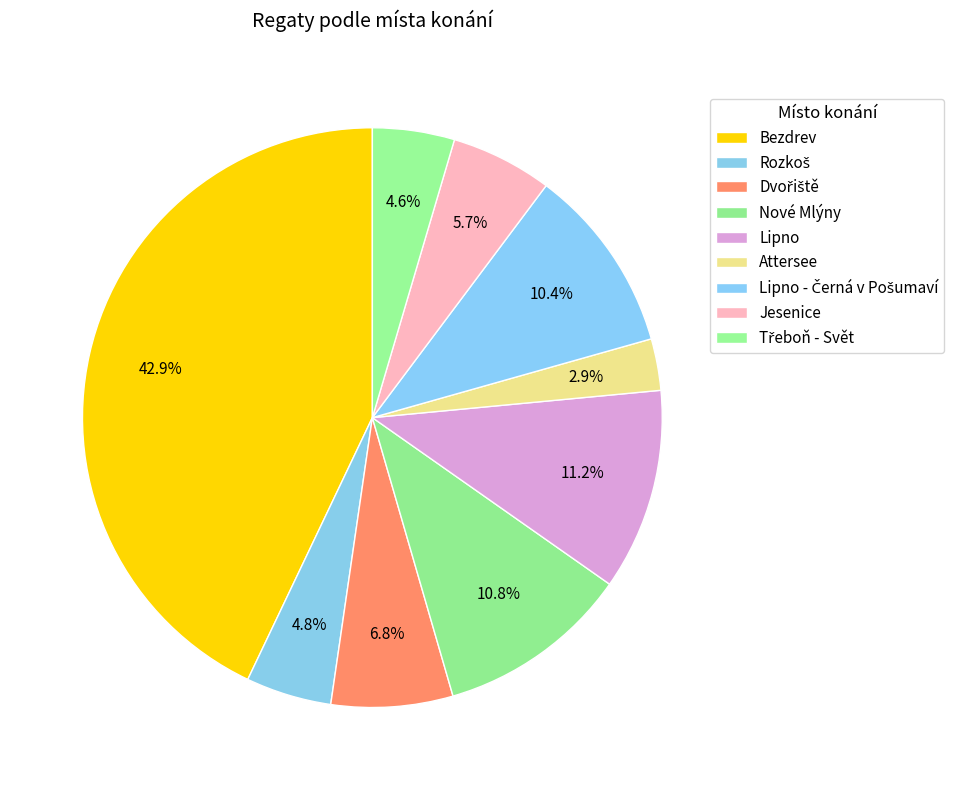

How many segments does this pie chart have?

9